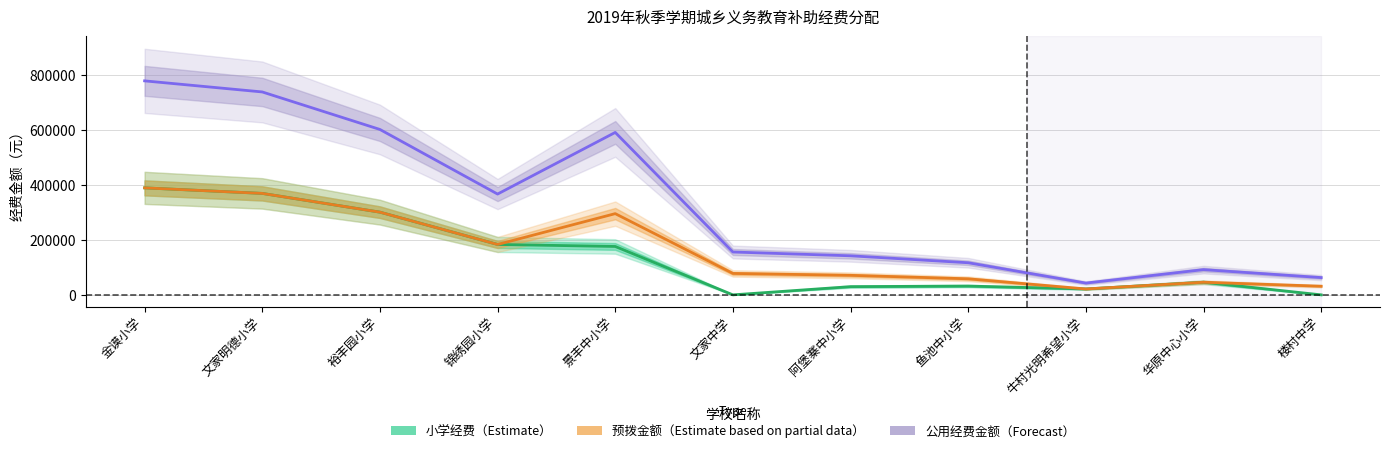

What is the total value across all series at 文家中学?

234360